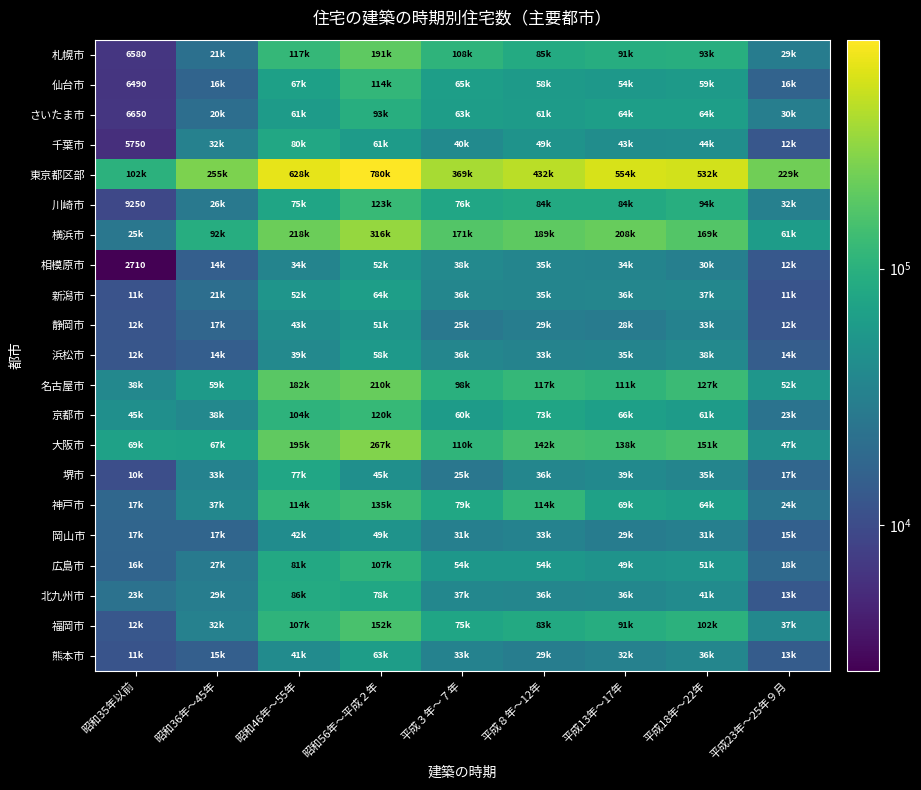

The 川崎市 series shows 32030 at 平成23年～25年９月. True or false?

True